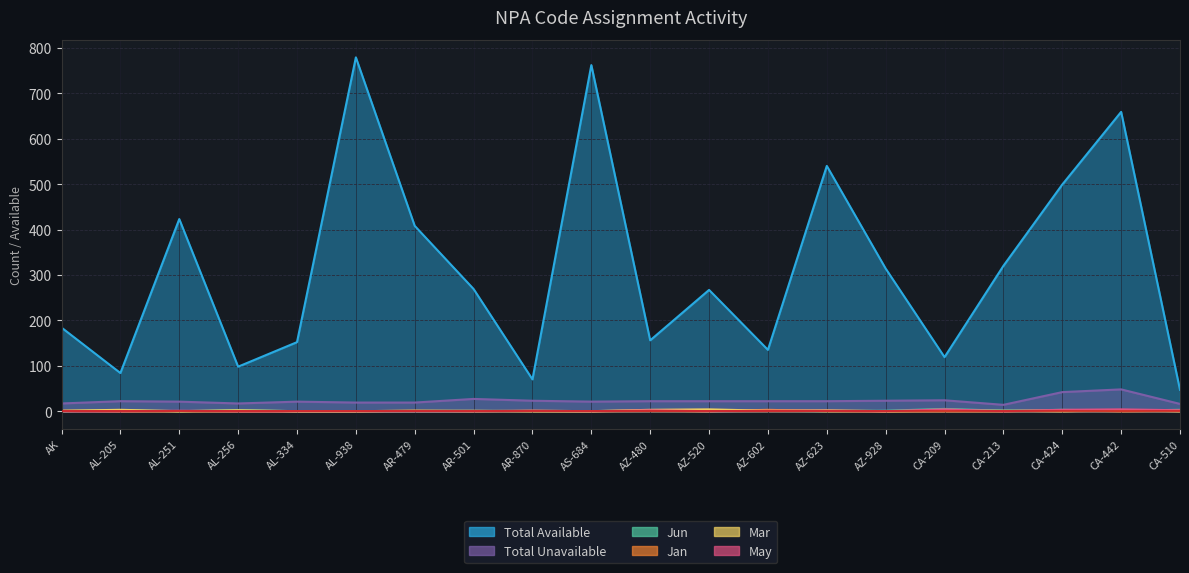

How many interior local valleys does the Mar series have?

4